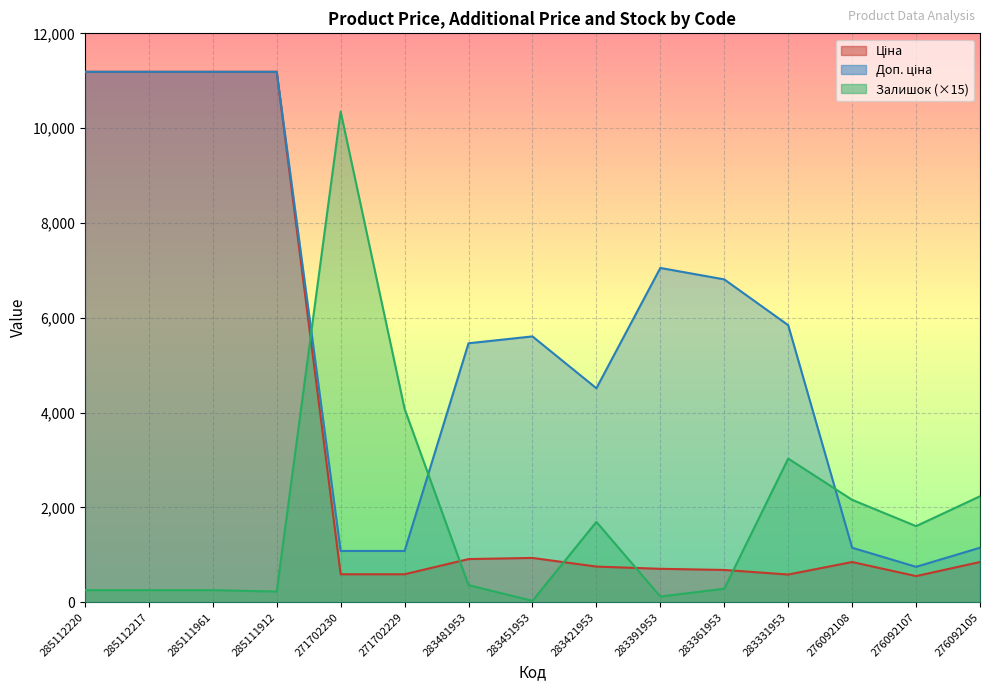

True or false: Ціна has more than 1 points higher than both neighbors.

True